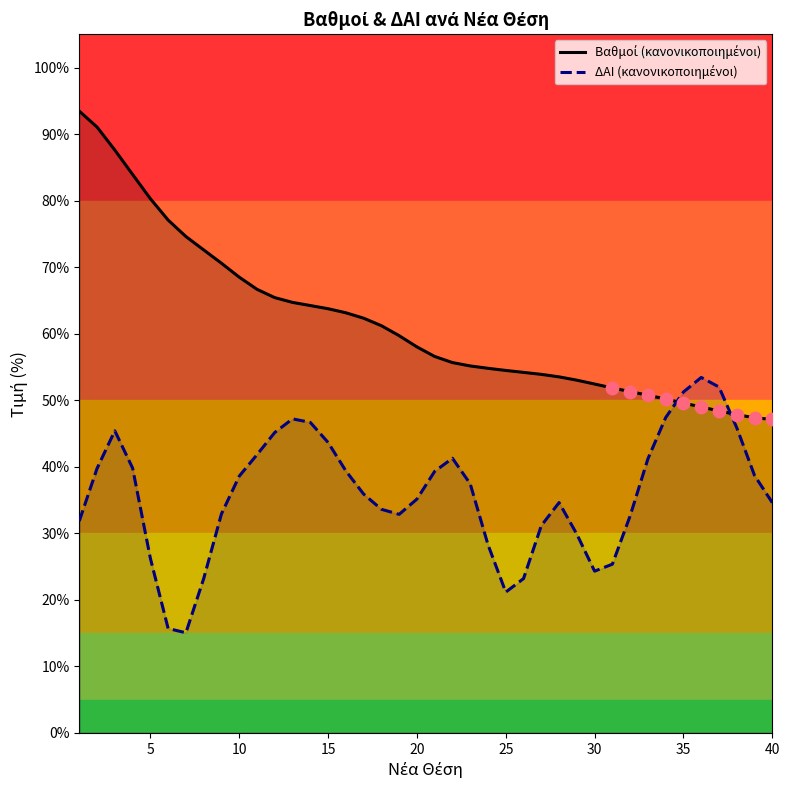

At how many categories does at least one series exceed 63?

16